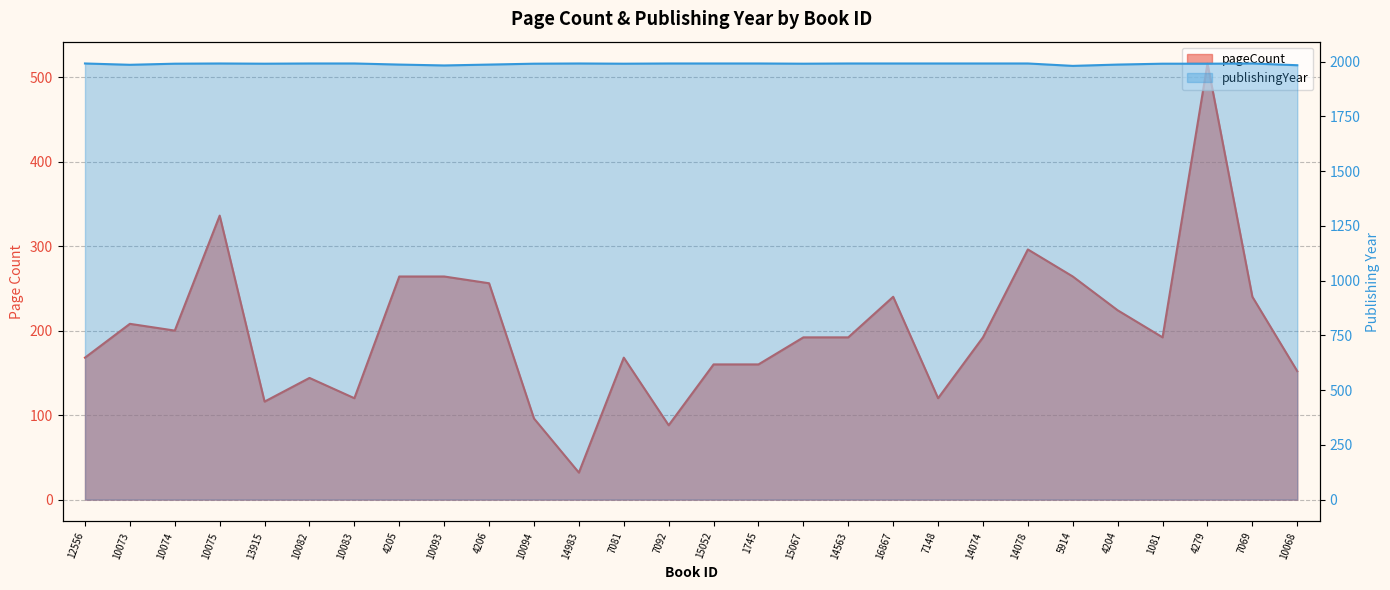

Which series has the widest spread of values?

pageCount